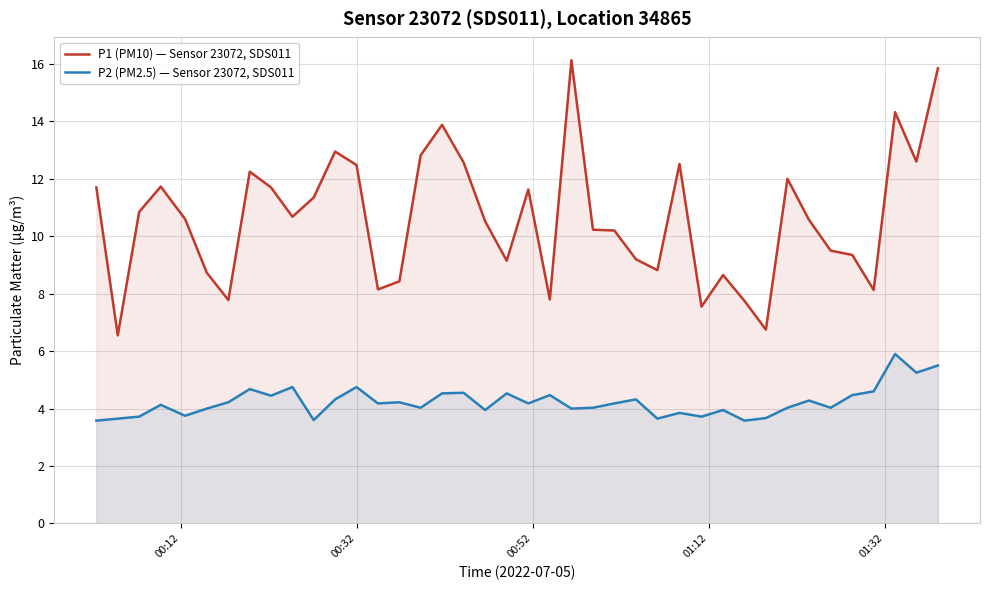

Rank the series by their average value, from highest to lowest.

P1 (PM10) — Sensor 23072, SDS011, P2 (PM2.5) — Sensor 23072, SDS011